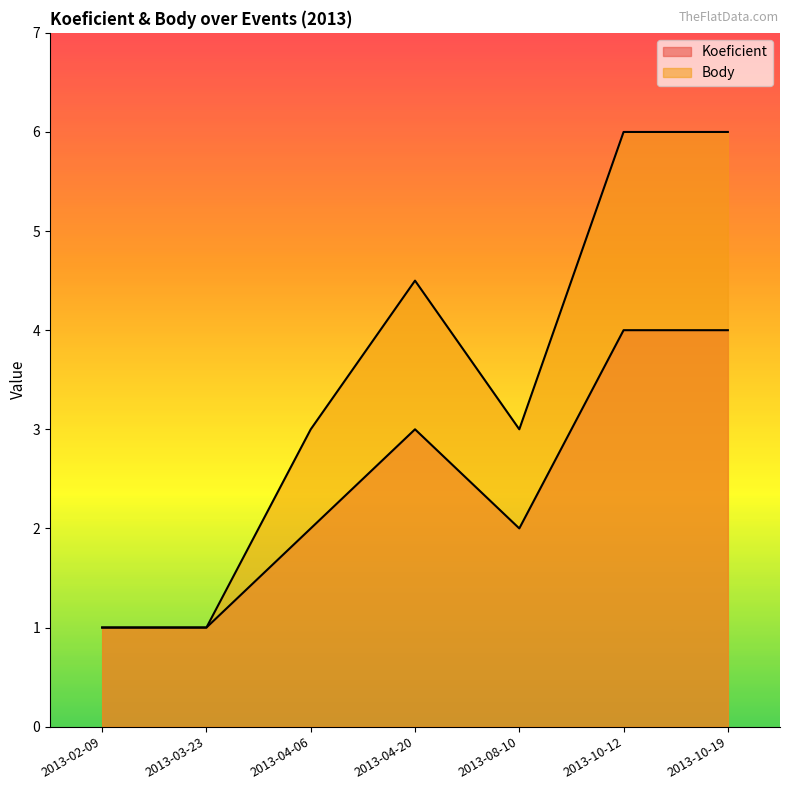

Reading right to left, list all the values displayed in this chart.

Koeficient: 4.0	4.0	2.0	3.0	2.0	1.0	1.0
Body: 6.0	6.0	3.0	4.5	3.0	1.0	1.0